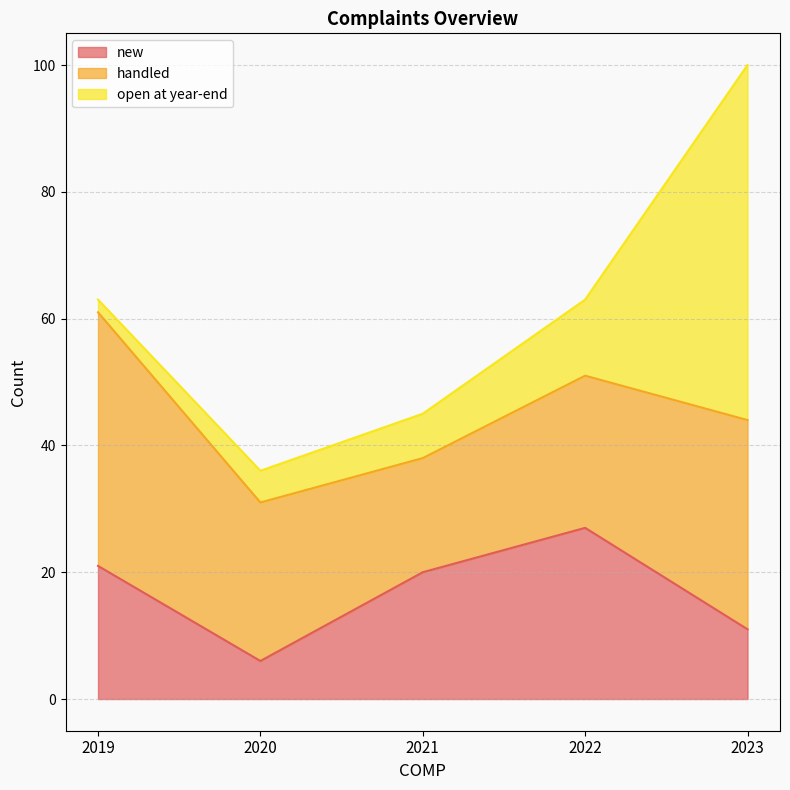

Reading right to left, transcribe all the data shown in this chart.

new: 2023=11	2022=27	2021=20	2020=6	2019=21
handled: 2023=33	2022=24	2021=18	2020=25	2019=40
open at year-end: 2023=56	2022=12	2021=7	2020=5	2019=2